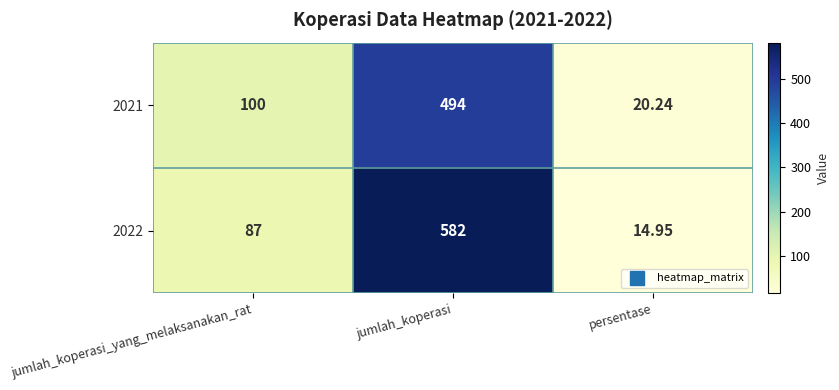

Is the value of 2021 at jumlah_koperasi_yang_melaksanakan_rat greater than the value of 2022 at persentase?

Yes